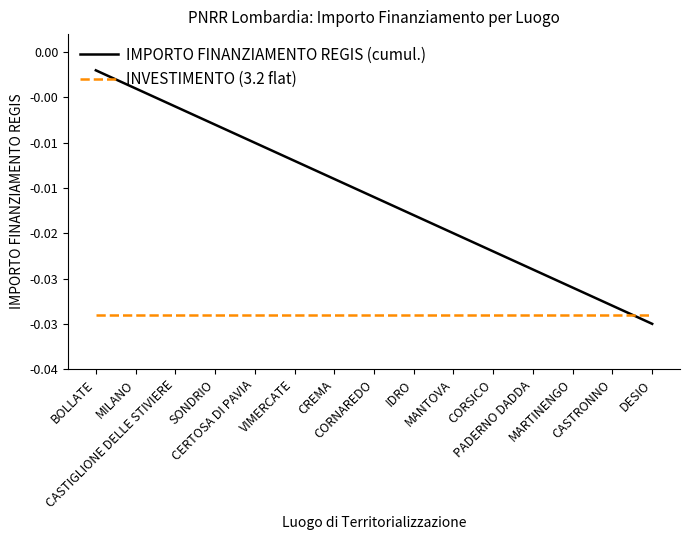

What are all the series names shown in the legend?

IMPORTO FINANZIAMENTO REGIS (cumul.), INVESTIMENTO (3.2 flat)